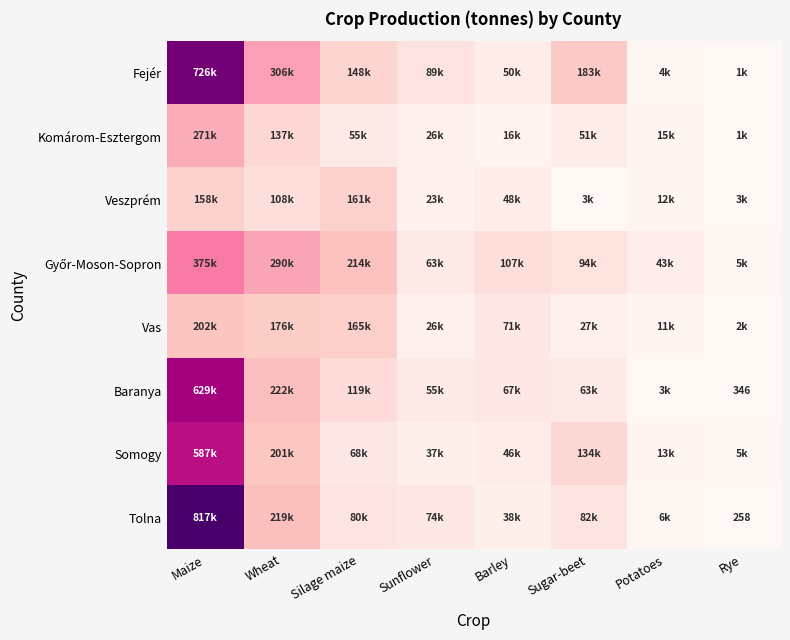

True or false: Fejér has a value of 49552 at Barley.

True